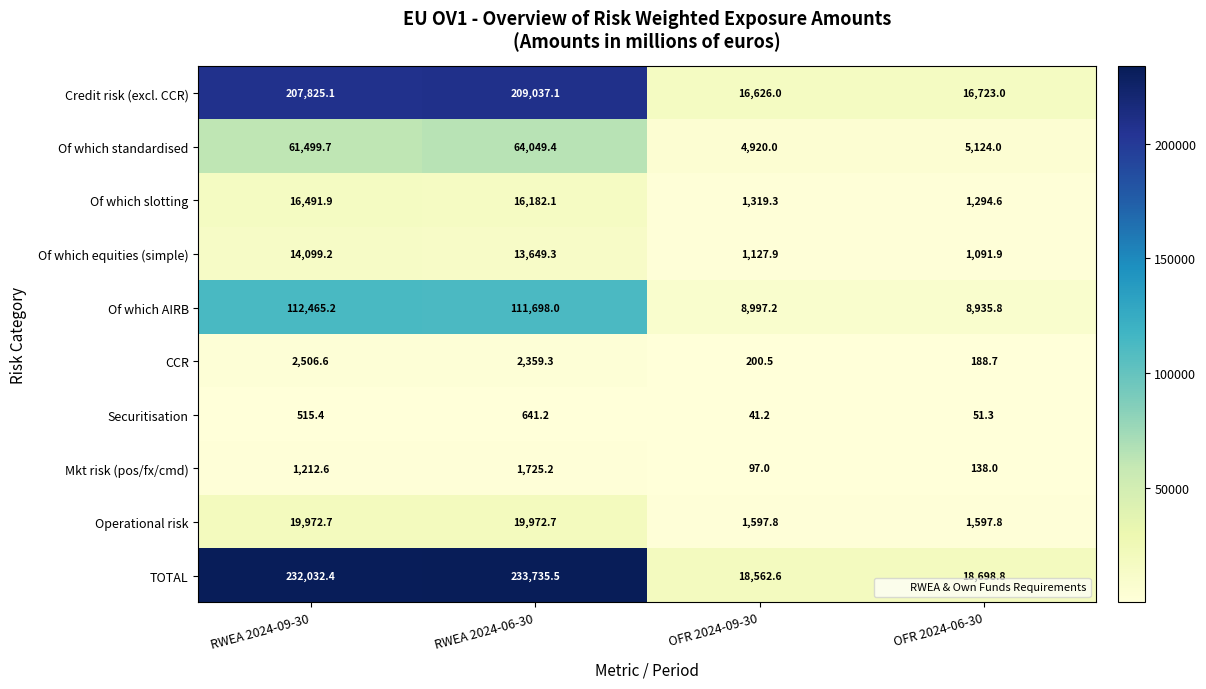

What is the smallest value displayed?

41.2